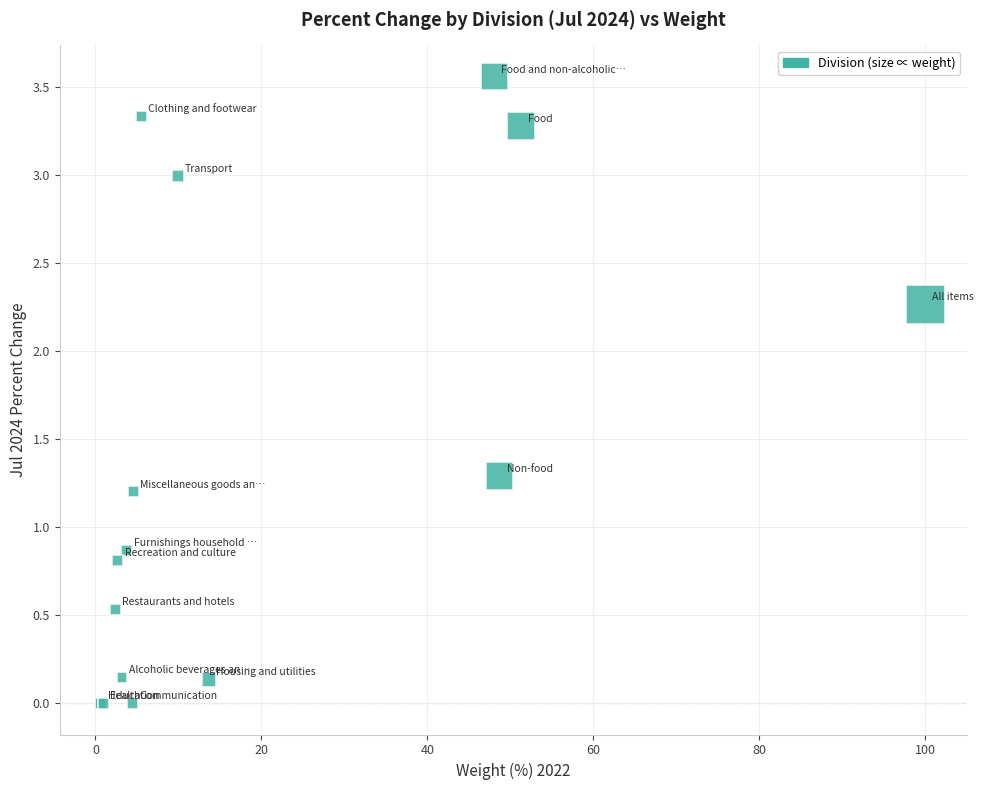

What Y value in the scatter plot is closest to 1?

0.9